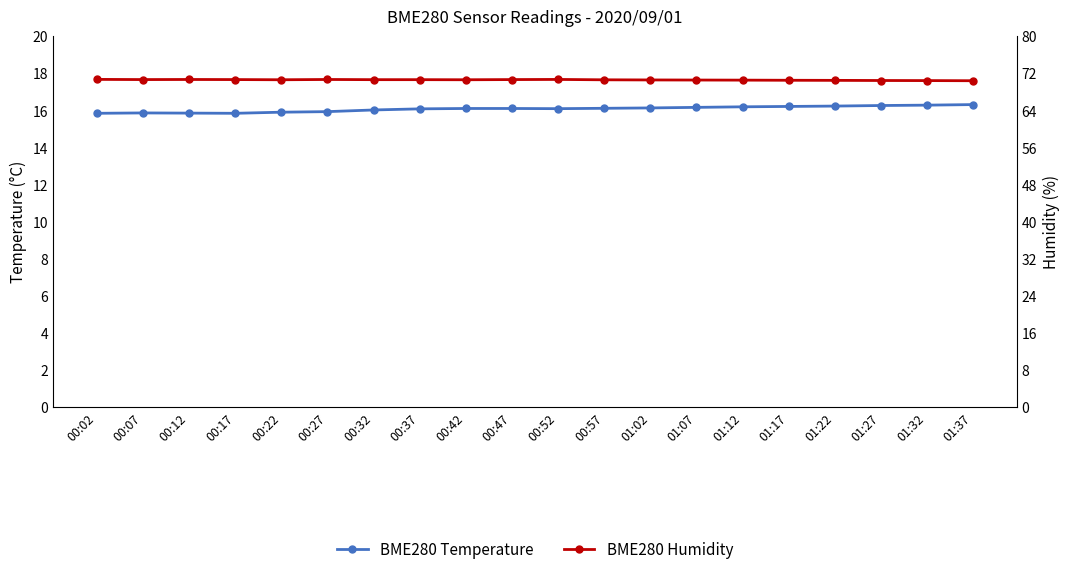

List the labels in order of BME280 Humidity value, smallest first.

01:37, 01:32, 01:27, 01:22, 01:17, 01:12, 01:07, 01:02, 00:57, 00:22, 00:42, 00:32, 00:37, 00:07, 00:17, 00:47, 00:12, 00:27, 00:52, 00:02